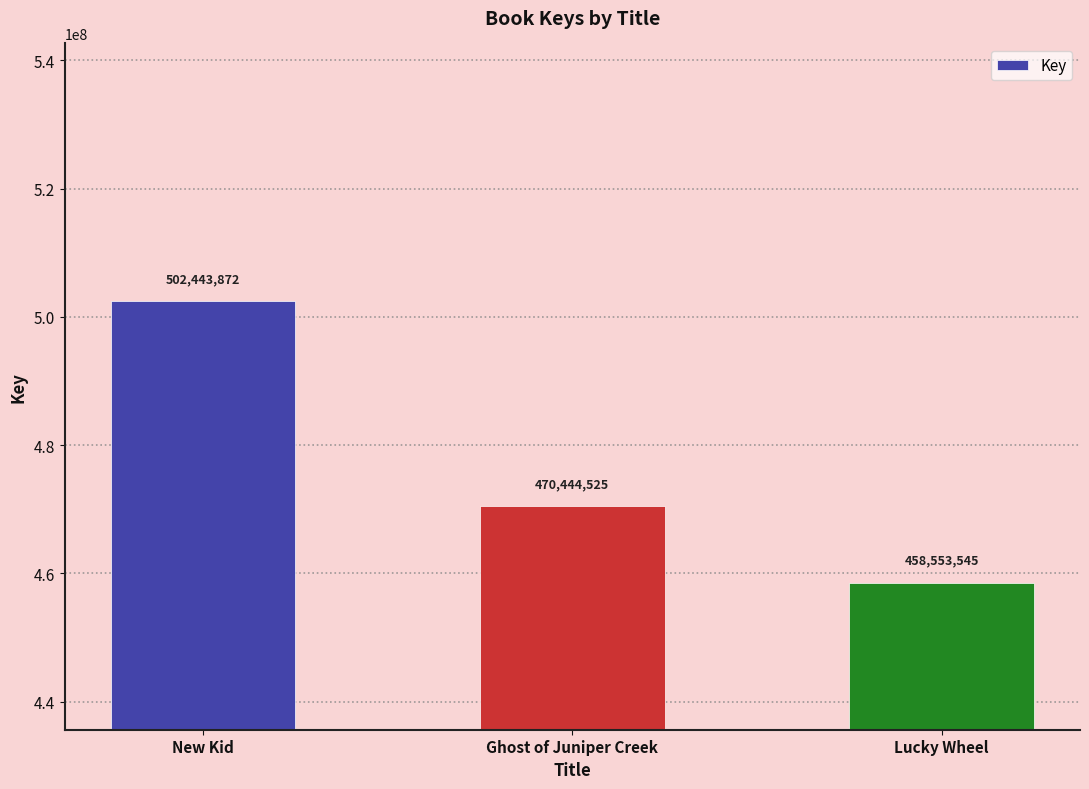

What is the maximum value shown in the chart?

502443872